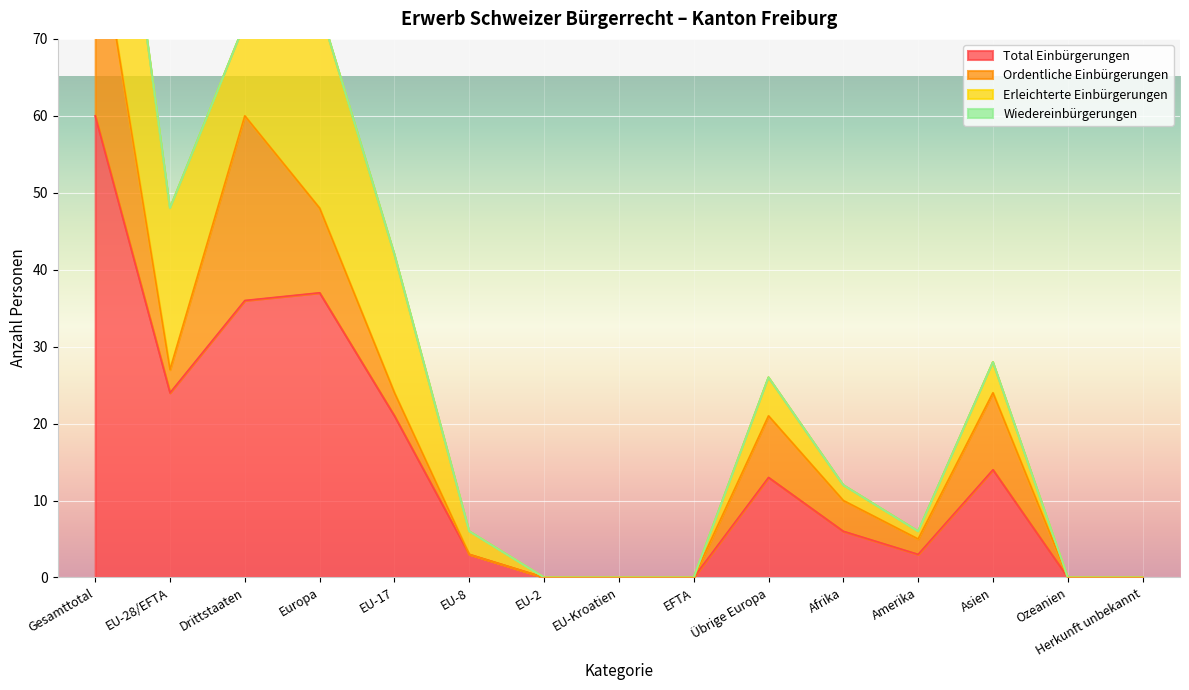

True or false: Wiedereinbürgerungen and Erleichterte Einbürgerungen intersect in this chart.

False